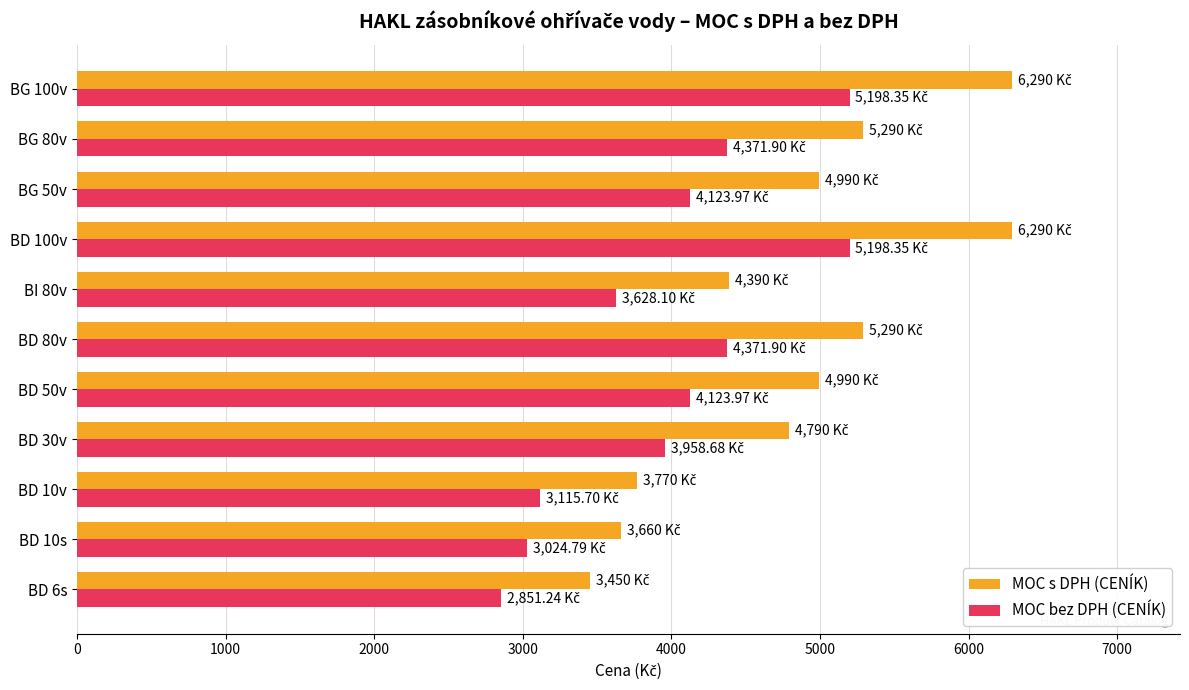

List the series in order of their overall mean, highest first.

MOC s DPH (CENÍK), MOC bez DPH (CENÍK)